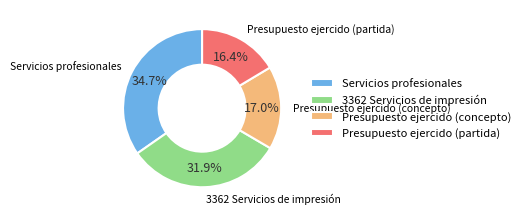

Is 3362 Servicios de impresión the majority of the pie?

No